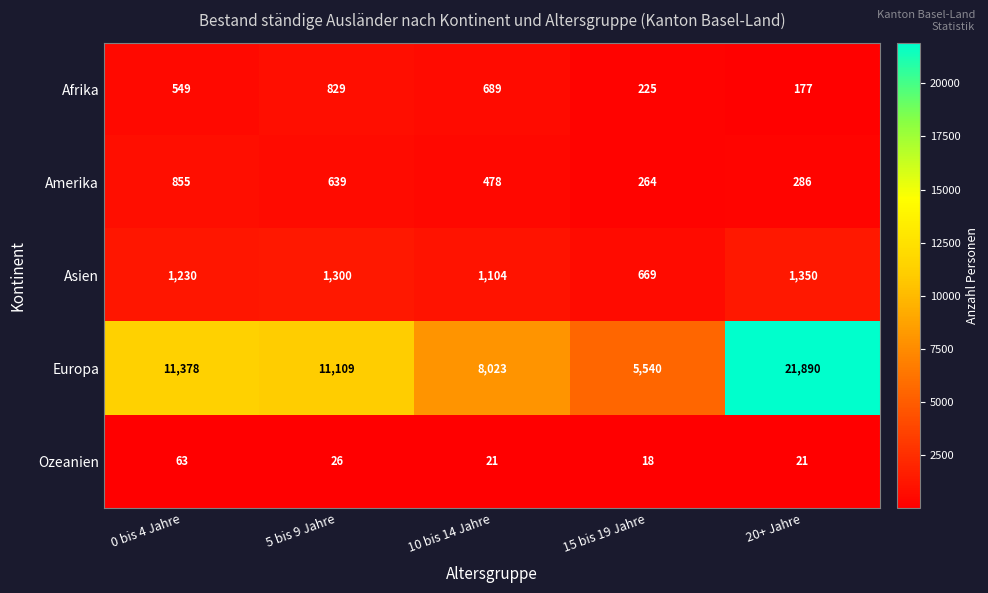

What is the spread (max minus min) of values at 15 bis 19 Jahre?

5522